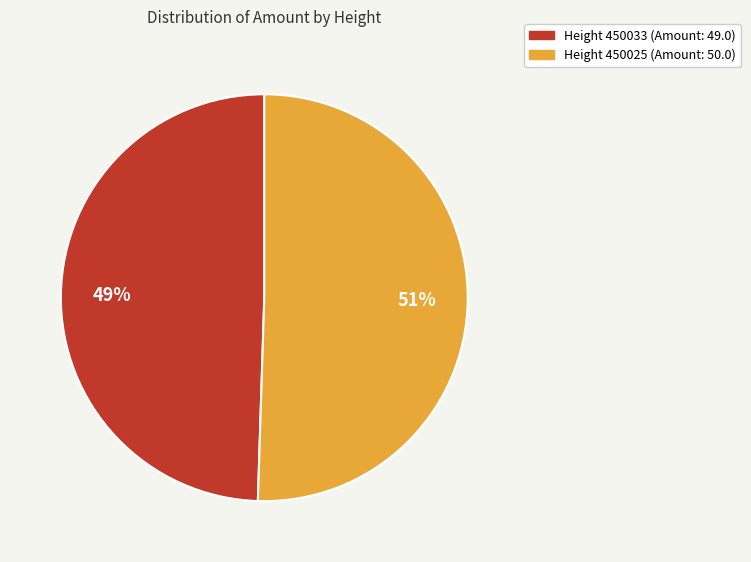

To the nearest percent, what is the average slice percentage?

50%